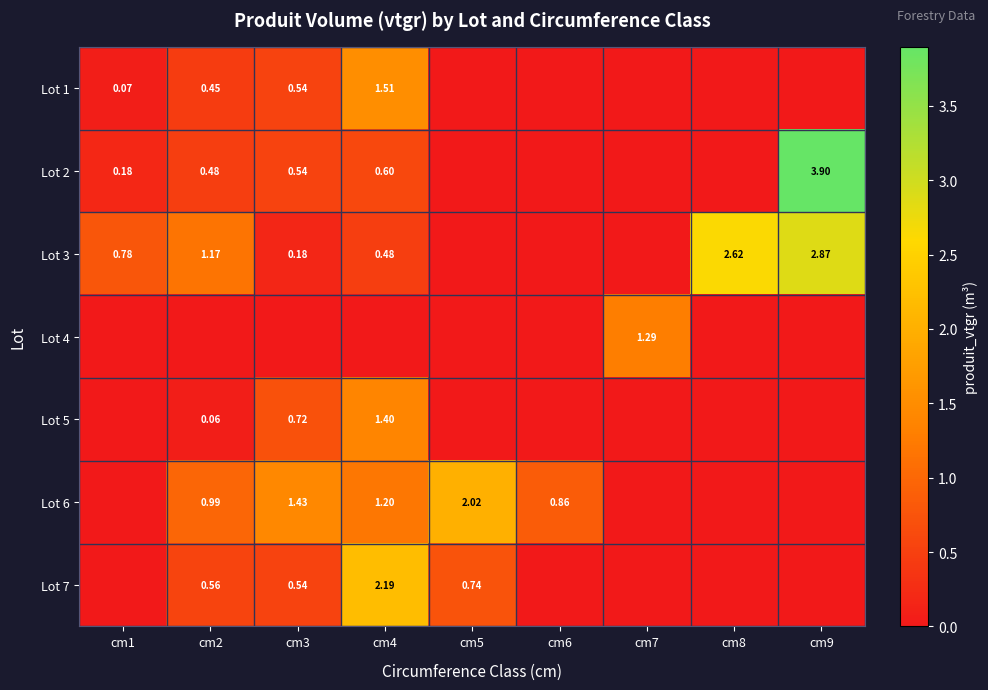

At which category is the sum across all series the highest?

cm4